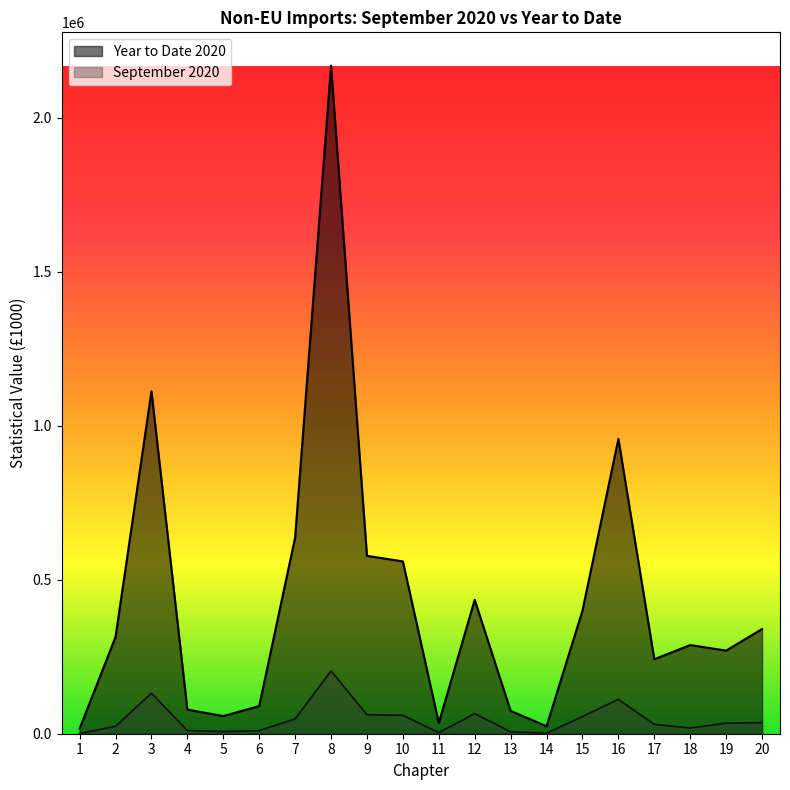

What is the total value across all series at 16?

1068659